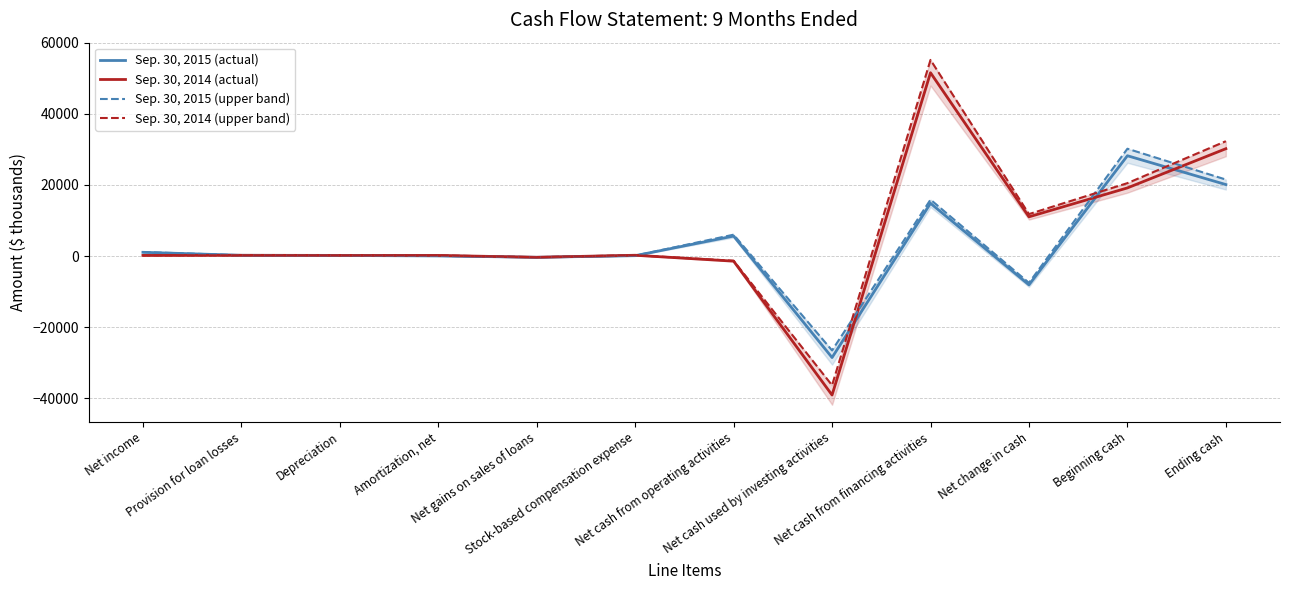

What are all the series names shown in the legend?

Sep. 30, 2015 (actual), Sep. 30, 2014 (actual), Sep. 30, 2015 (upper band), Sep. 30, 2014 (upper band)